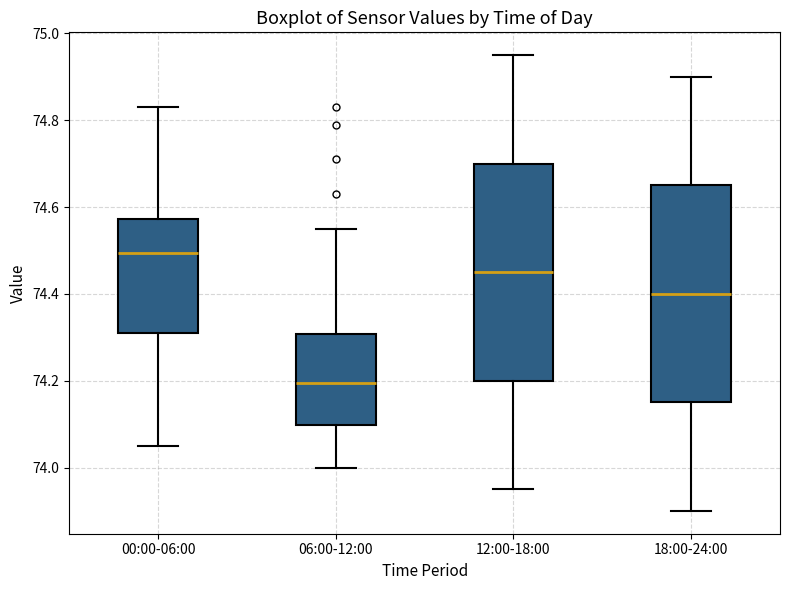

Reading left to right, transcribe this box plot: for each box, give where its median line is, the range the box spans, and where its two whiskers end, as read against the y-axis. The values are not printed on the chart, so give them approximately, as read against the axis.

00:00-06:00: median 74.50, box 74.32 to 74.58, whiskers 74.06 to 74.84
06:00-12:00: median 74.20, box 74.10 to 74.30, whiskers 74.00 to 74.56
12:00-18:00: median 74.46, box 74.20 to 74.70, whiskers 73.96 to 74.96
18:00-24:00: median 74.40, box 74.16 to 74.66, whiskers 73.90 to 74.90